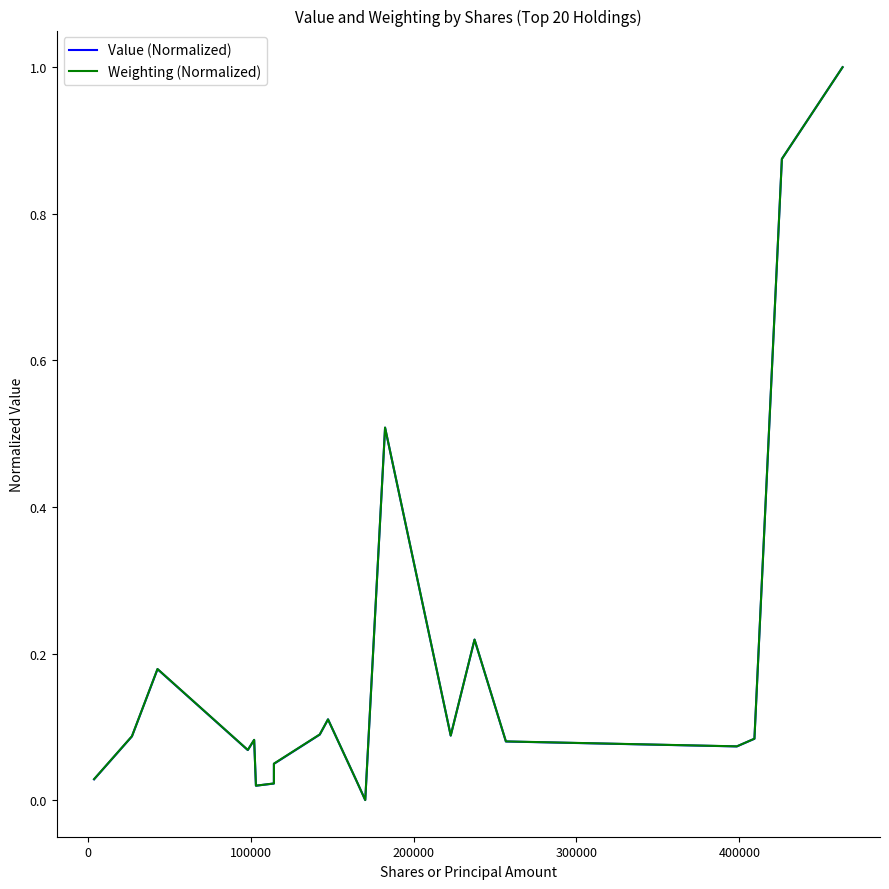

What is the maximum value for Weighting (Normalized)?

1.0